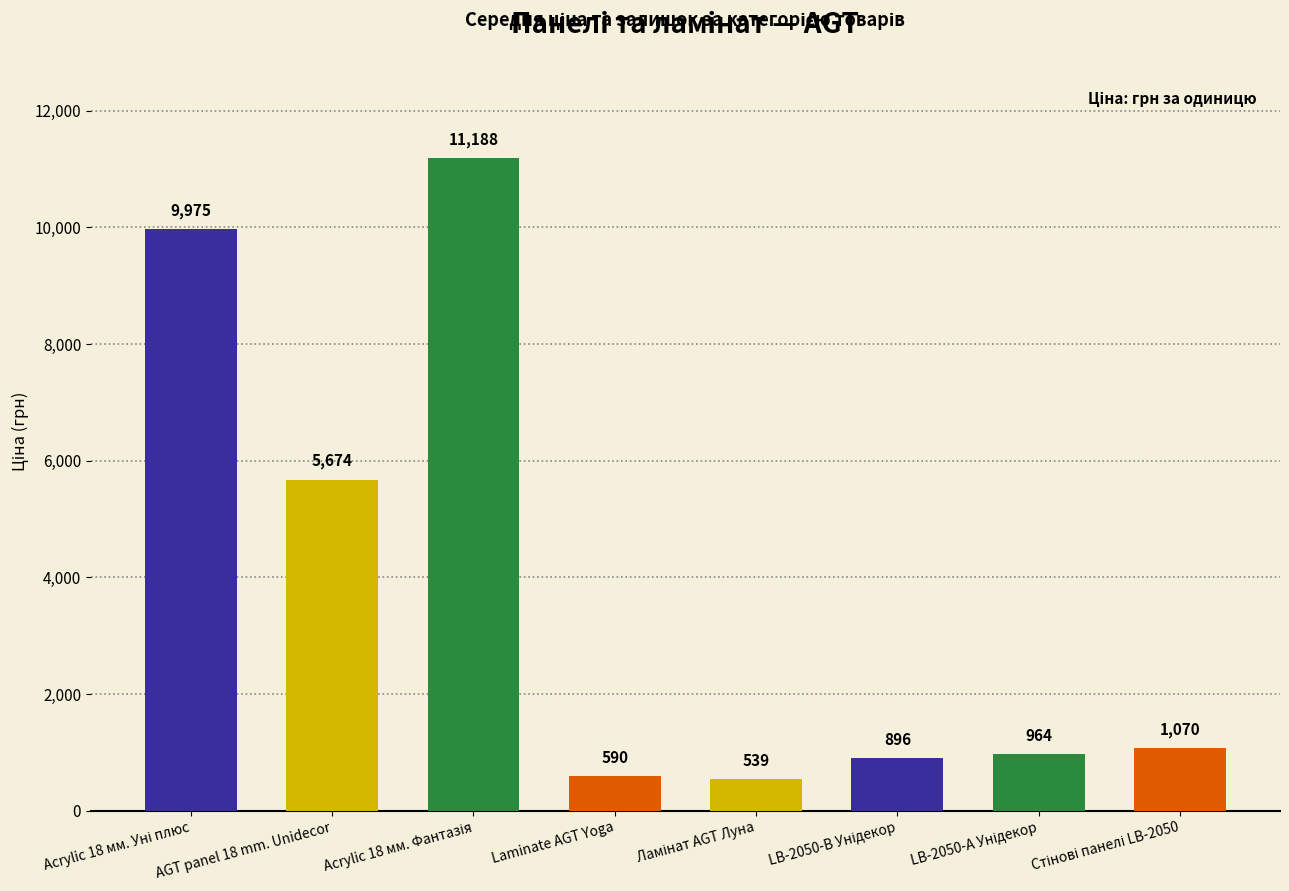

At which label is the value closest to 5863?

AGT panel 18 mm. Unidecor